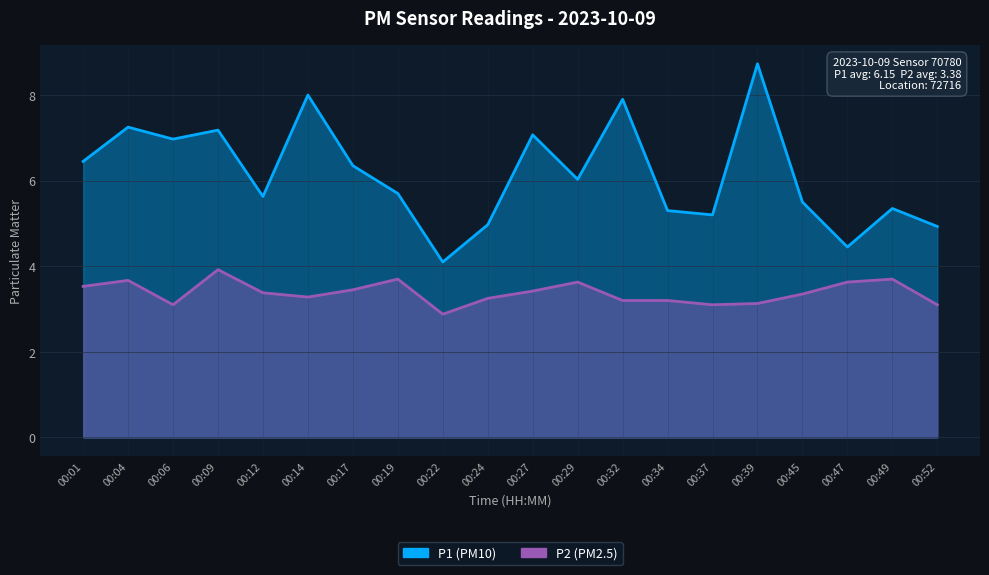

Rank the series by their maximum value, from lowest to highest.

P2, P1